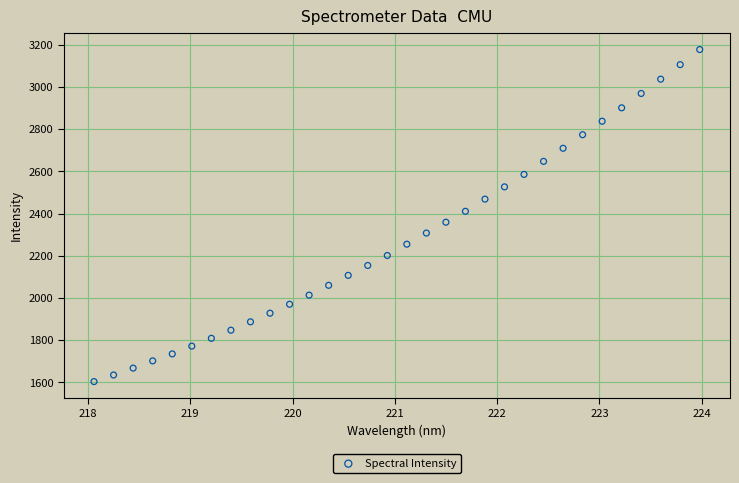

What is the range of X values (max minus min)?

5.9